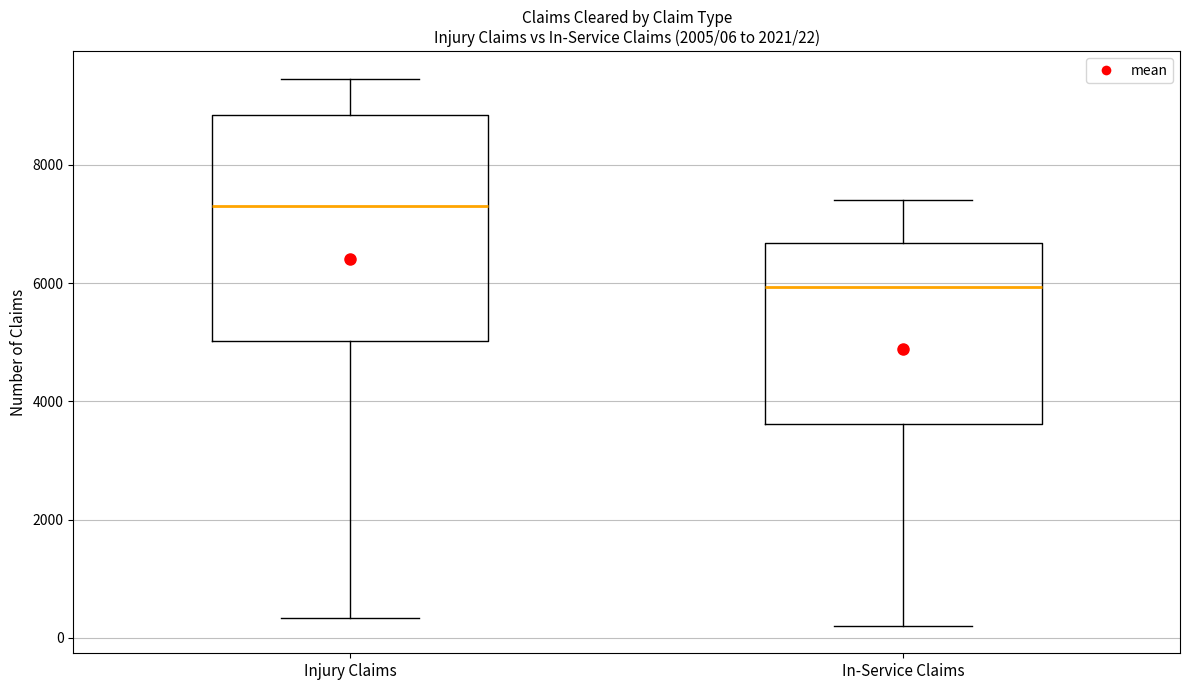

Which box's median line is the lowest?

In-Service Claims